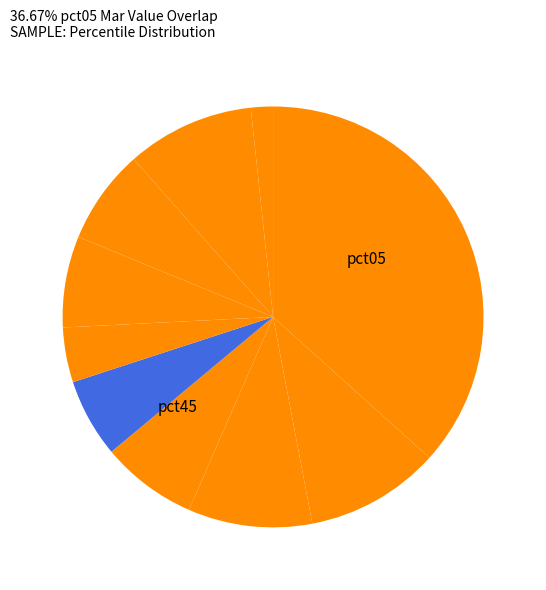

Count the number of slices in the pie.

10